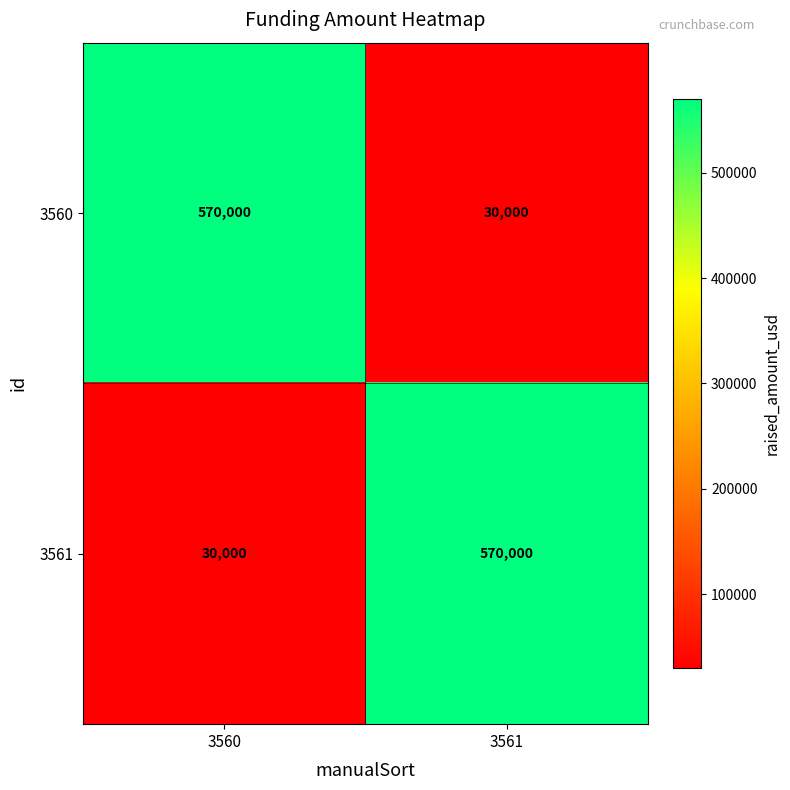

Reading left to right, transcribe all the data shown in this chart.

3560: 3560=570000	3561=30000
3561: 3560=30000	3561=570000